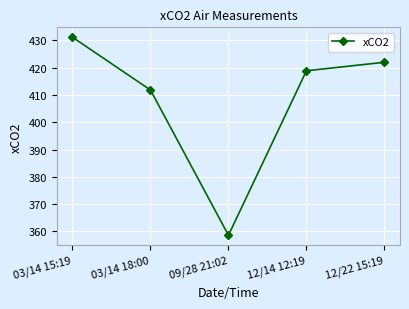

What is the minimum value shown in the chart?

358.6